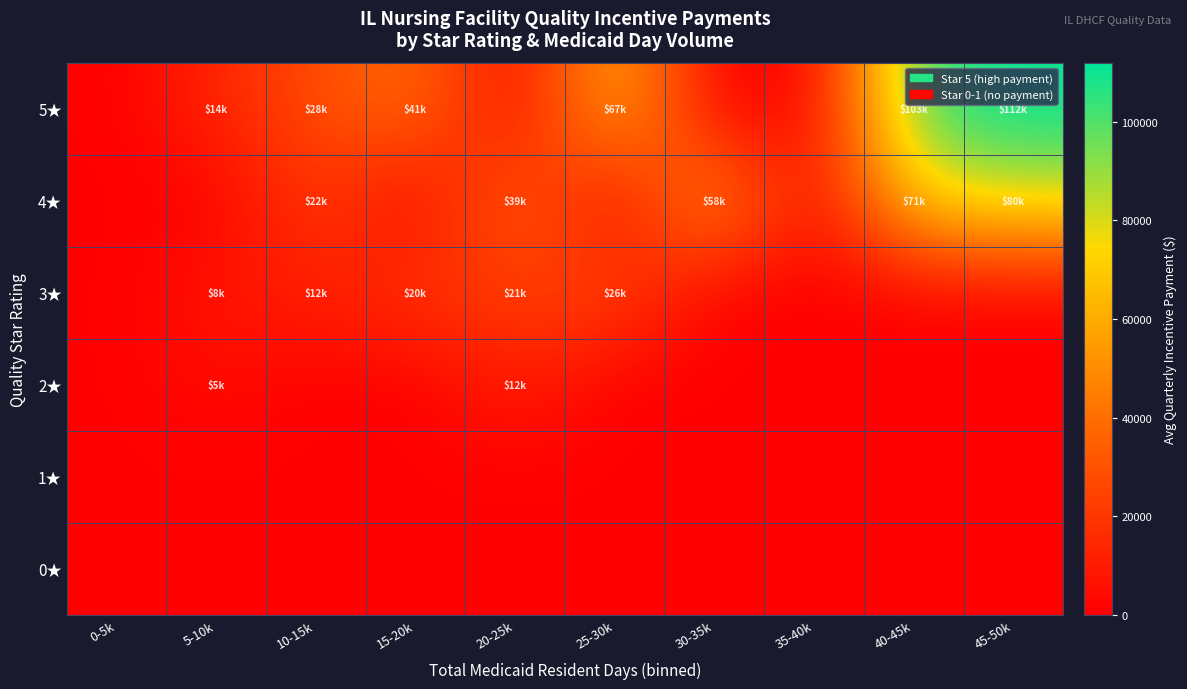

Reading left to right, extract all data points from this chart.

0★: 0-5k=0.0	5-10k=0.0	10-15k=0.0	15-20k=0.0	20-25k=0.0	25-30k=0.0	30-35k=0.0	35-40k=0.0	40-45k=0.0	45-50k=0.0
1★: 0-5k=0.0	5-10k=0.0	10-15k=0.0	15-20k=0.0	20-25k=0.0	25-30k=0.0	30-35k=0.0	35-40k=0.0	40-45k=0.0	45-50k=0.0
2★: 0-5k=0.0	5-10k=4812.9	10-15k=0.0	15-20k=0.0	20-25k=12015.0	25-30k=0.0	30-35k=0.0	35-40k=0.0	40-45k=0.0	45-50k=0.0
3★: 0-5k=0.0	5-10k=8158.9	10-15k=11500.6	15-20k=19748.9	20-25k=21183.7	25-30k=26341.2	30-35k=0.0	35-40k=0.0	40-45k=0.0	45-50k=0.0
4★: 0-5k=0.0	5-10k=0.0	10-15k=22090.5	15-20k=0.0	20-25k=38540.8	25-30k=0.0	30-35k=57801.2	35-40k=0.0	40-45k=71490.3	45-50k=80291.9
5★: 0-5k=0.0	5-10k=14048.8	10-15k=27562.3	15-20k=41246.2	20-25k=0.0	25-30k=66511.0	30-35k=0.0	35-40k=0.0	40-45k=102983.4	45-50k=111950.3